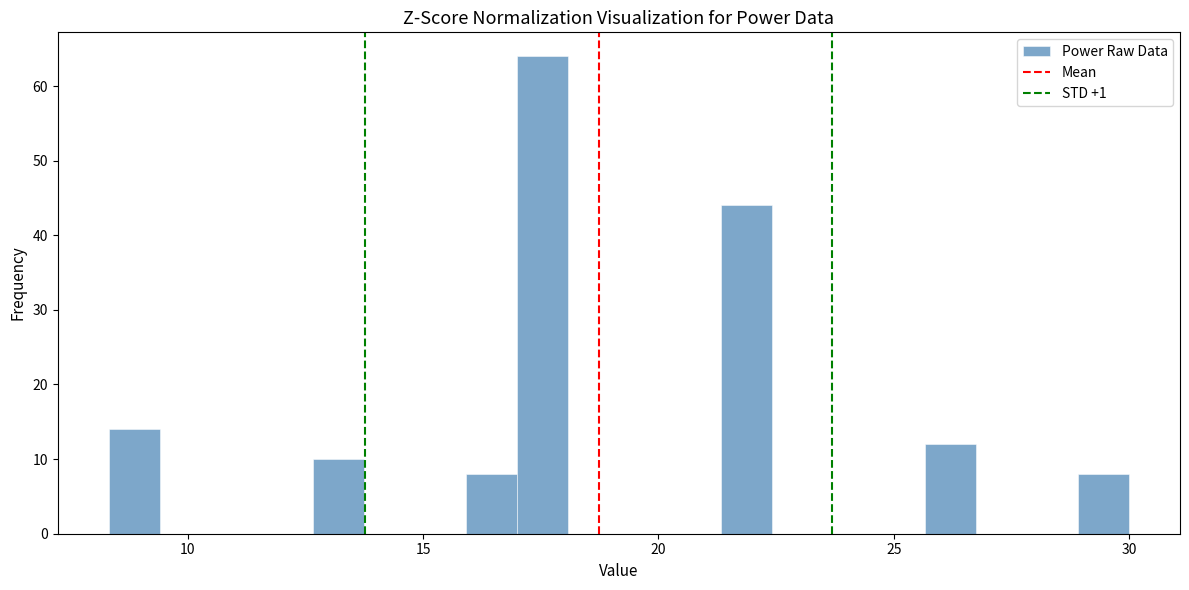

Around what value on the x-axis is the tallest bar? Give the approximate position of its centre, as read against the axis.

17.5